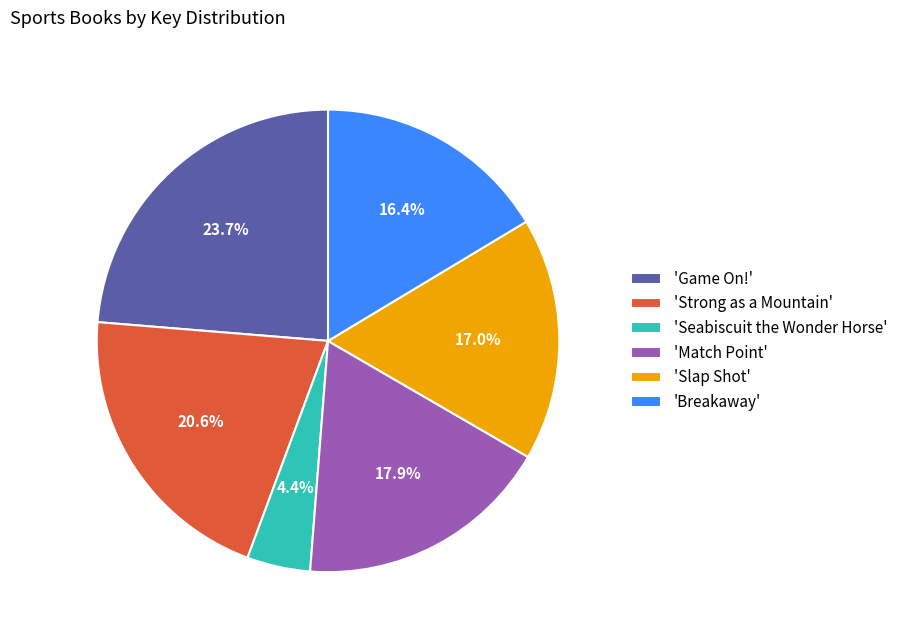

Is the sum of 'Slap Shot' and 'Game On!' greater than half?

No